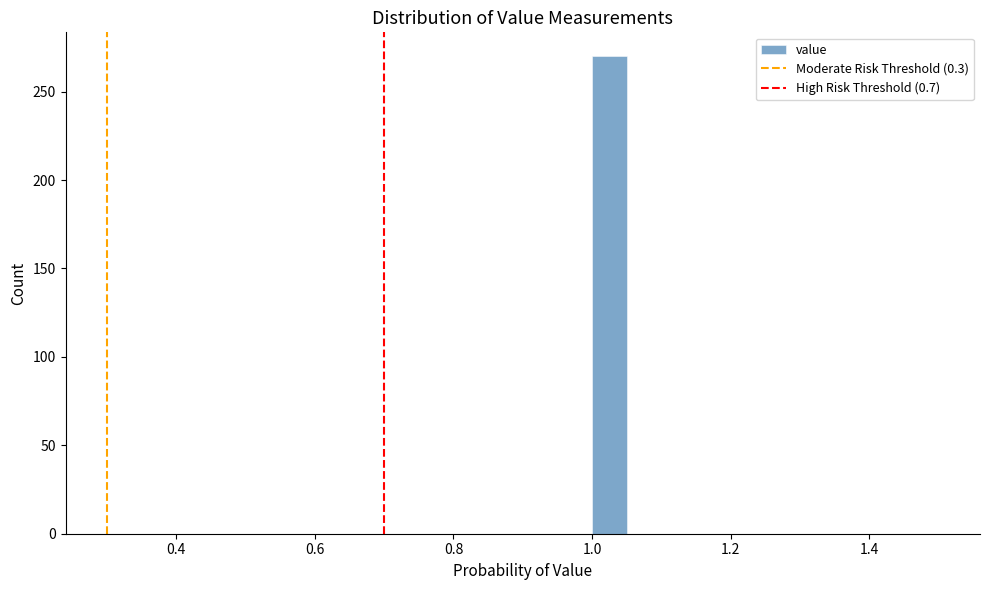

Around what value on the x-axis is the tallest bar? Give the approximate position of its centre, as read against the axis.

1.02